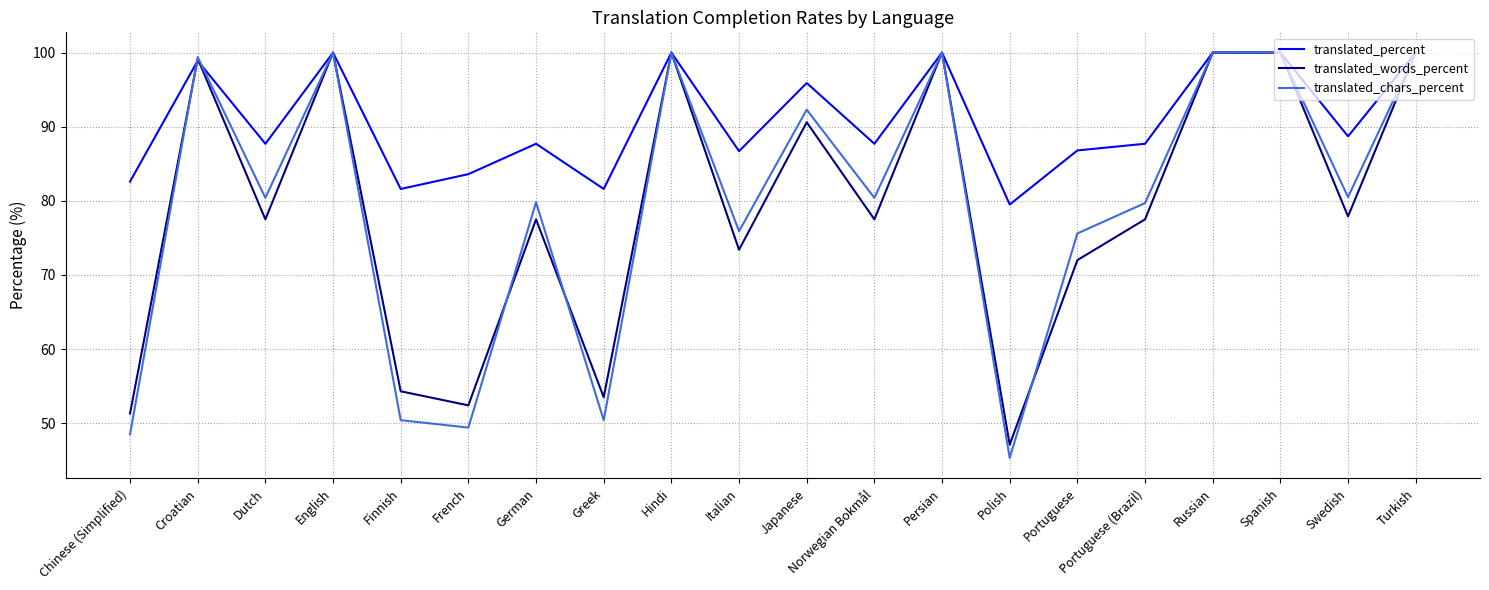

What is the sum of all translated_words_percent values?

1581.7